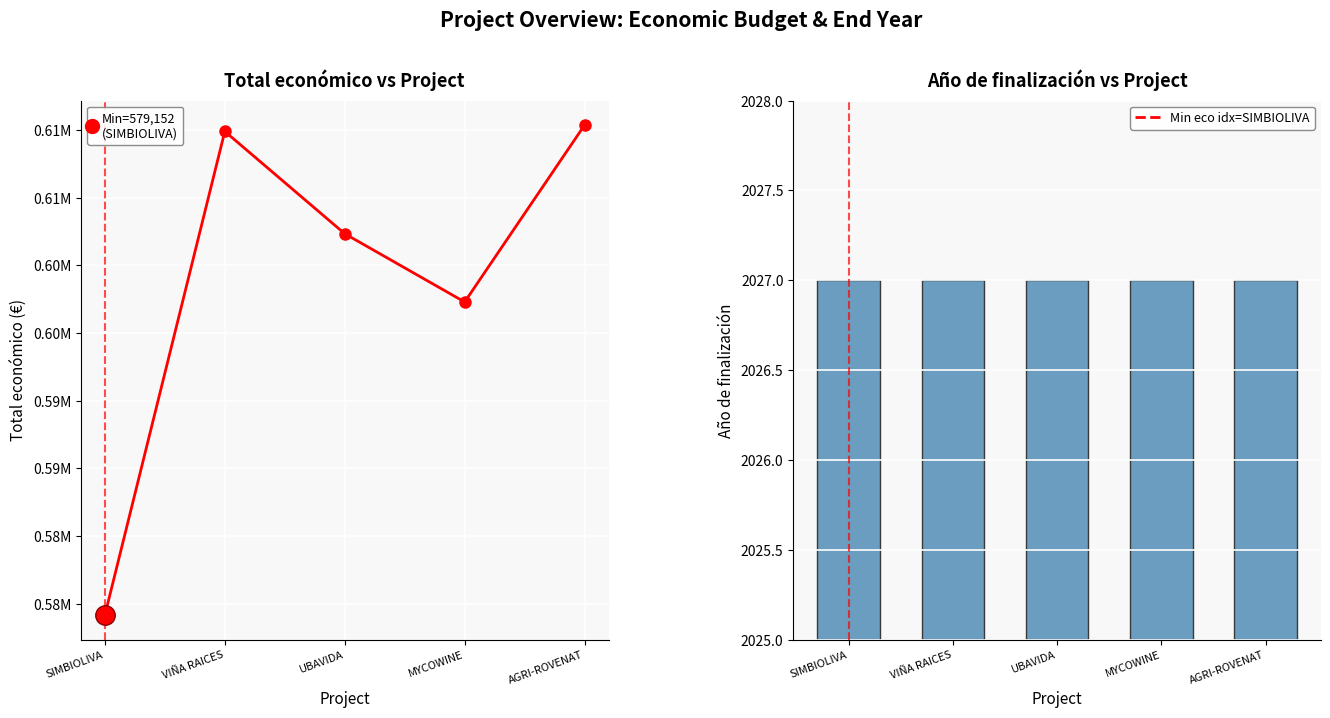

Which category has the highest value in the Año de finalización series?

SIMBIOLIVA